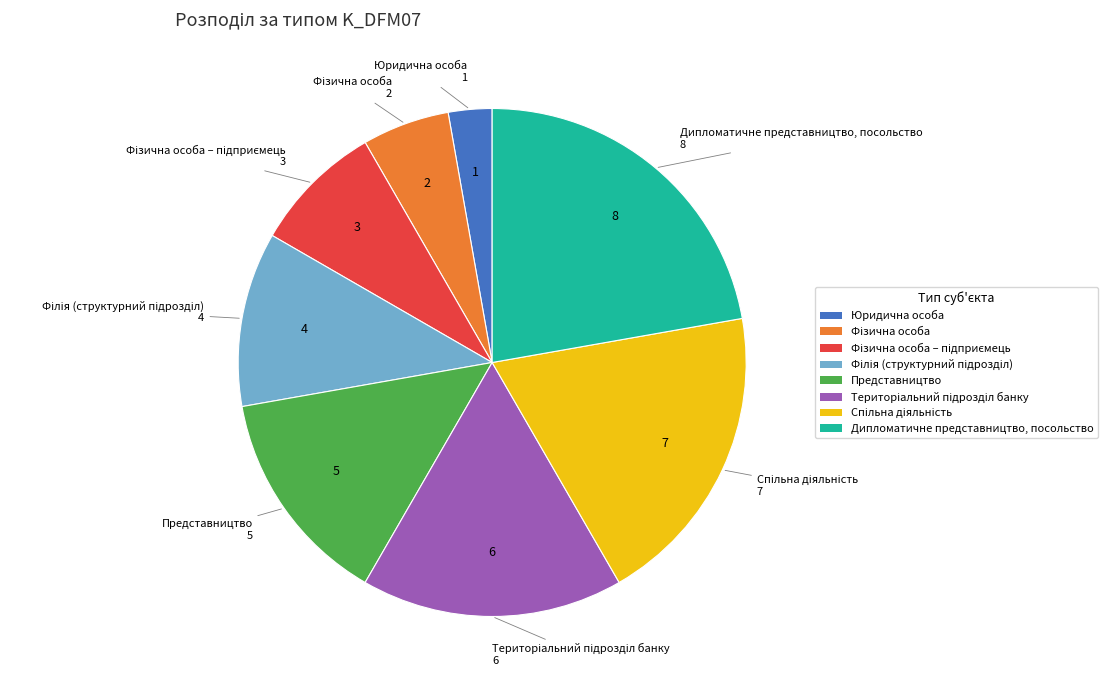

Is there any slice that represents more than half of the pie?

No